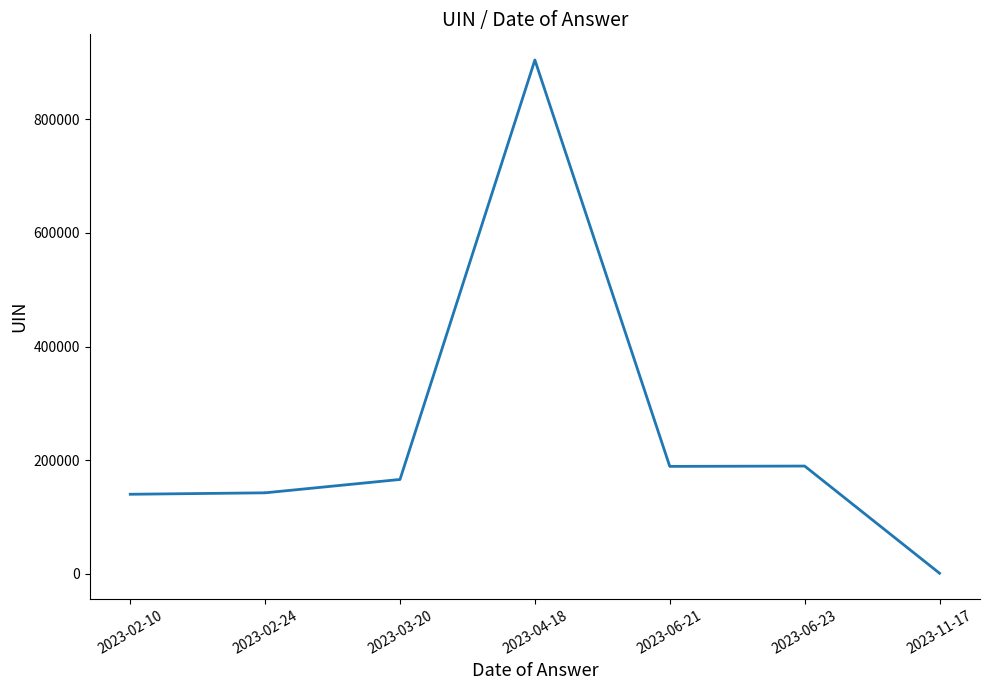

Which has a higher value, 2023-11-17 or 2023-04-18?

2023-04-18